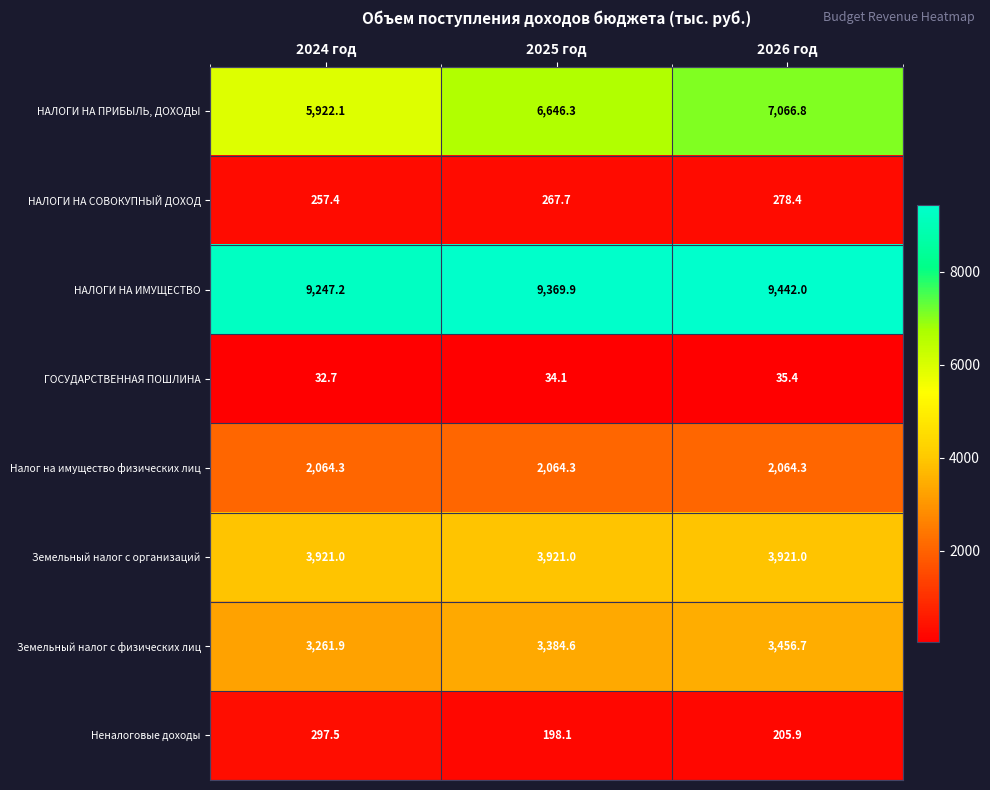

What is the difference between the maximum and minimum values in the Неналоговые доходы series?

99.4